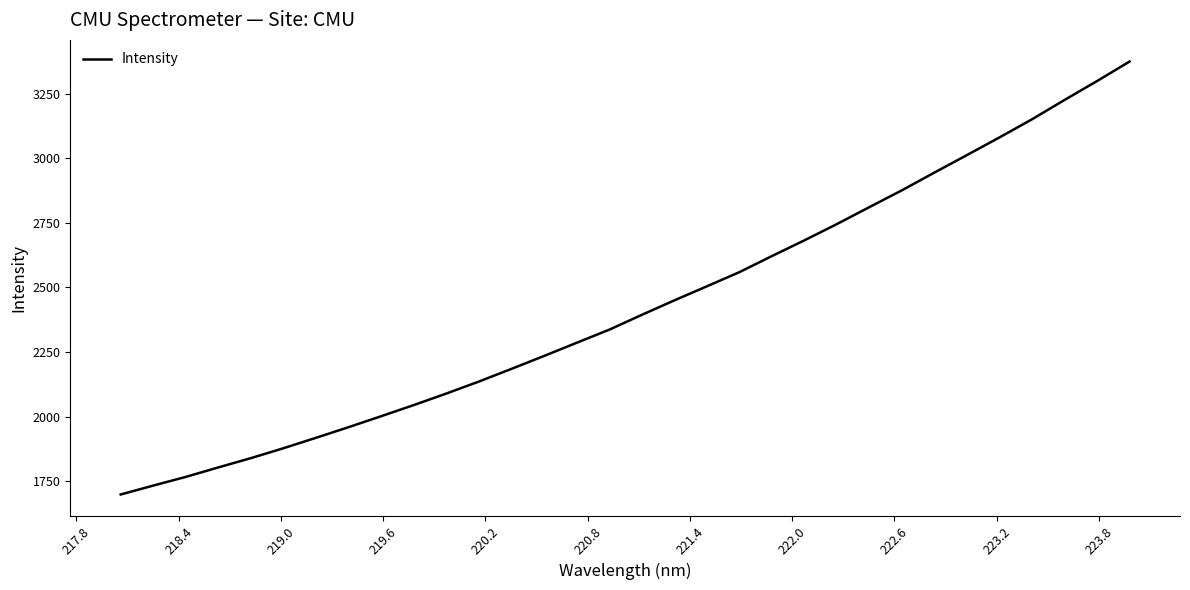

True or false: the data has more than 2 interior local peaks.

False